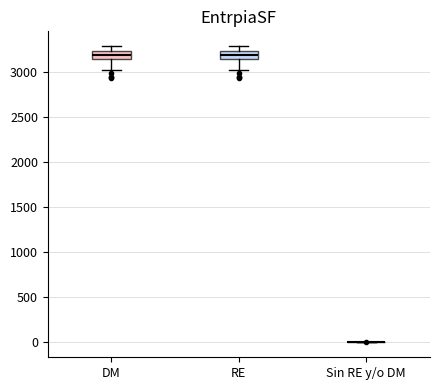

Where does the upper whisker of the box for DM end on the y-axis? The values are not printed on the chart, so give them approximately, as read against the axis.

3300